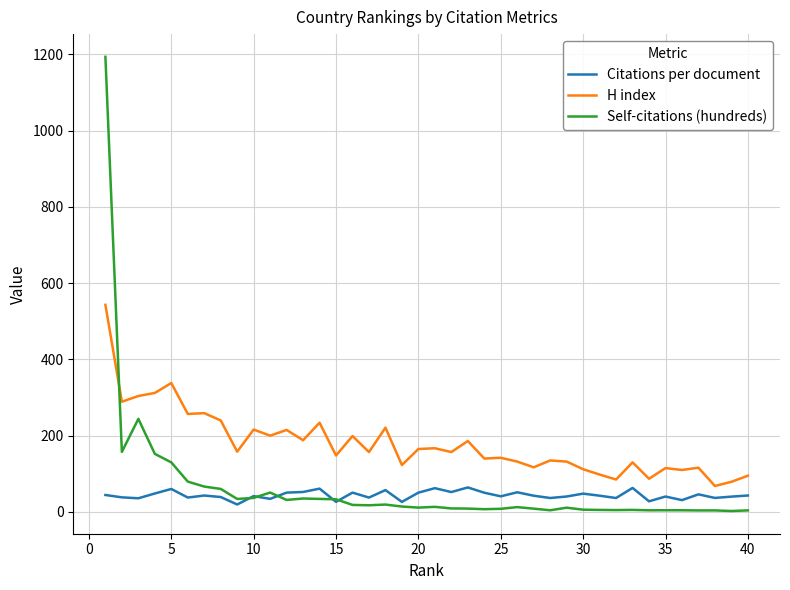

How many lines are shown in the chart?

3